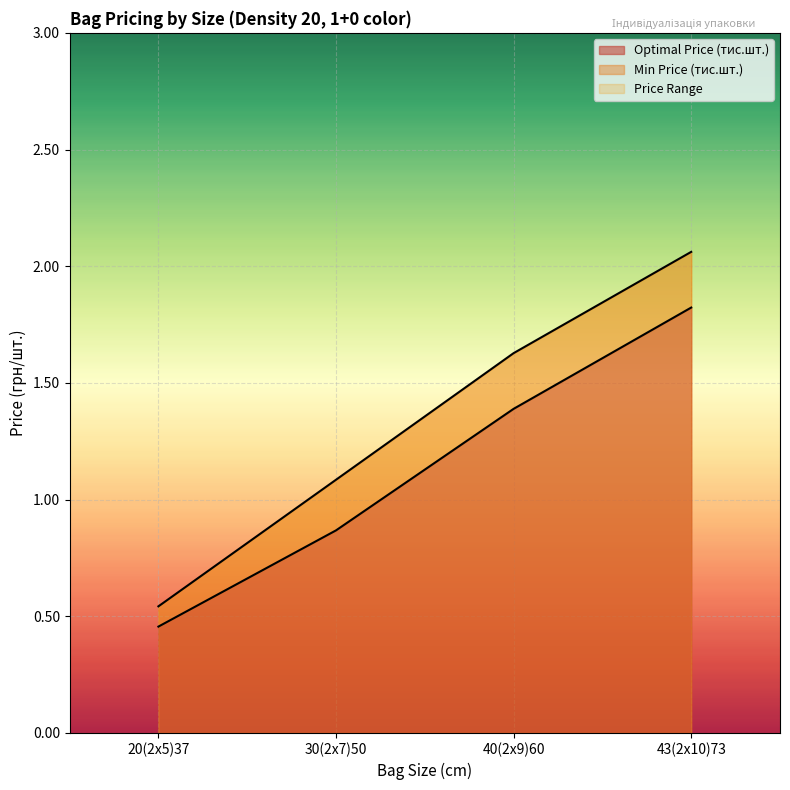

What is the value of the Min Price (тис.шт.) point at the 1st from the left?

0.5